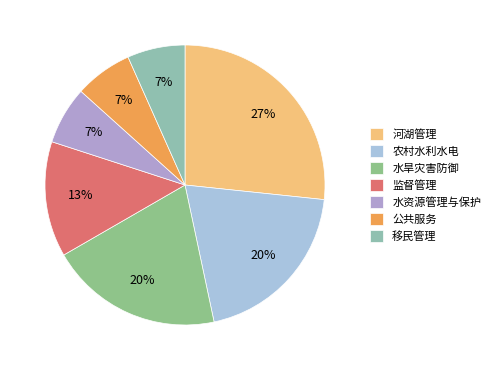

To the nearest percent, what is the average slice percentage?

14%